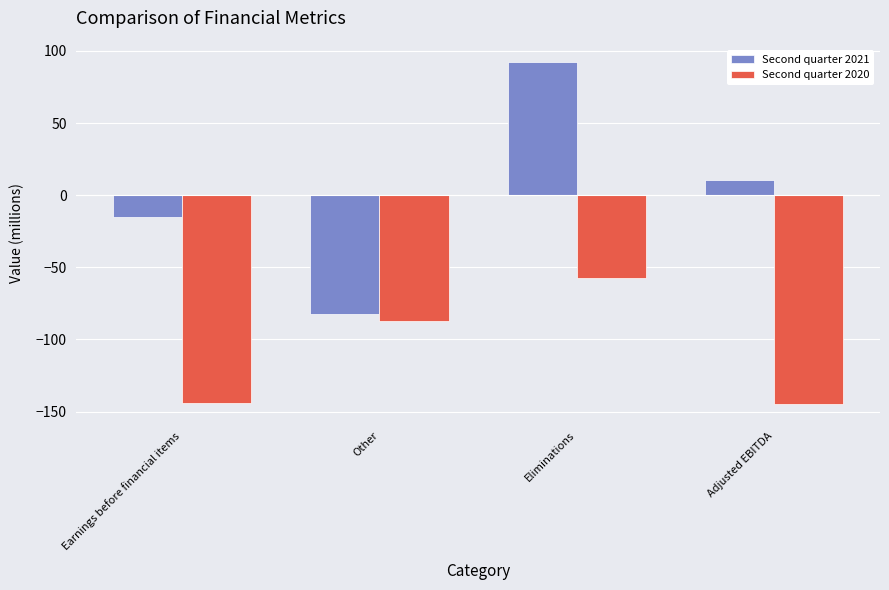

Is the value of Second quarter 2020 at Earnings before financial items greater than the value of Second quarter 2021 at Adjusted EBITDA?

No